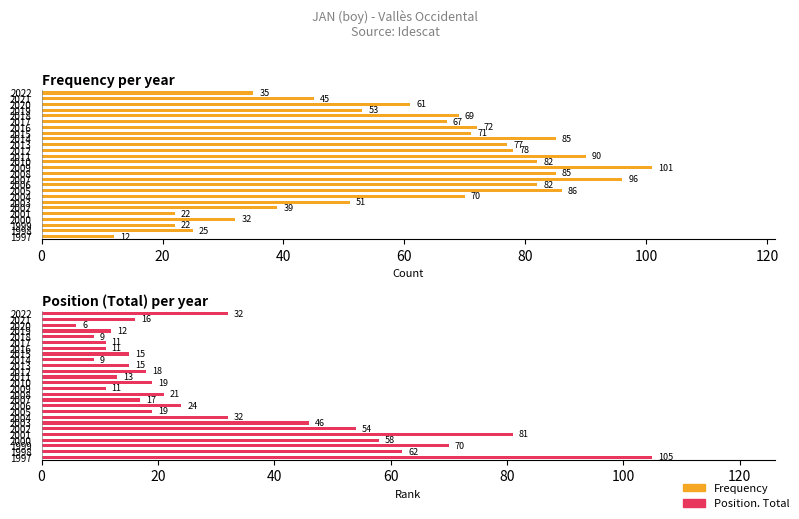

What is the difference between the maximum and minimum values in the Frequency series?

89